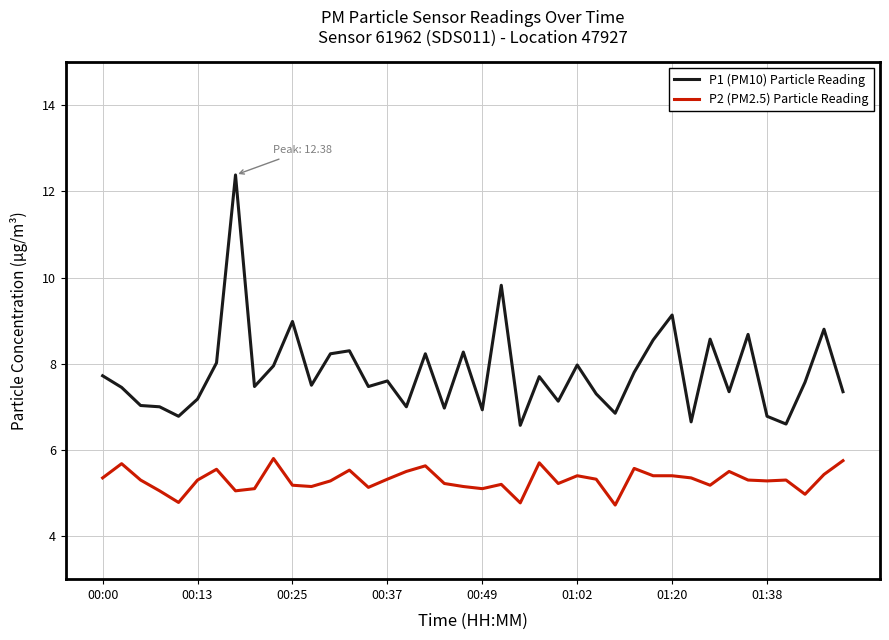

Which series has the largest total across all categories?

P1 (PM10) Particle Reading